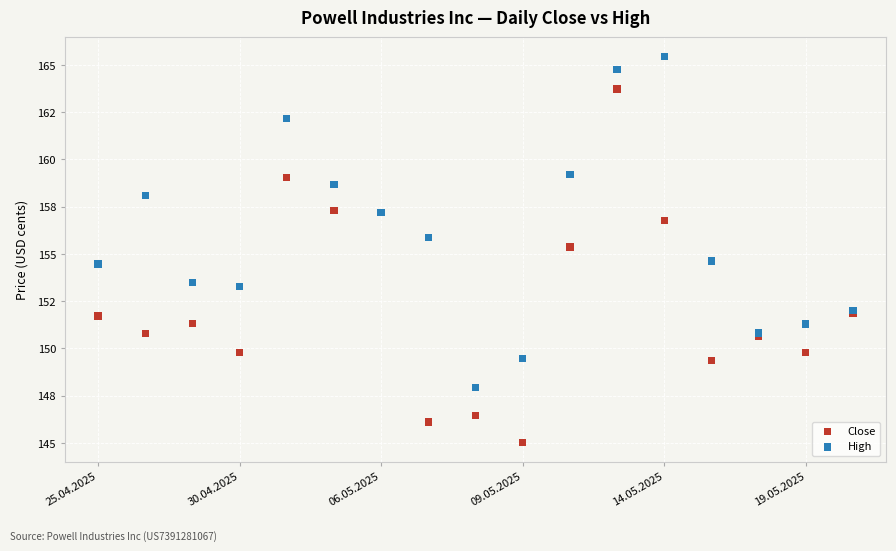

Which series reaches the minimum Y coordinate?

Close